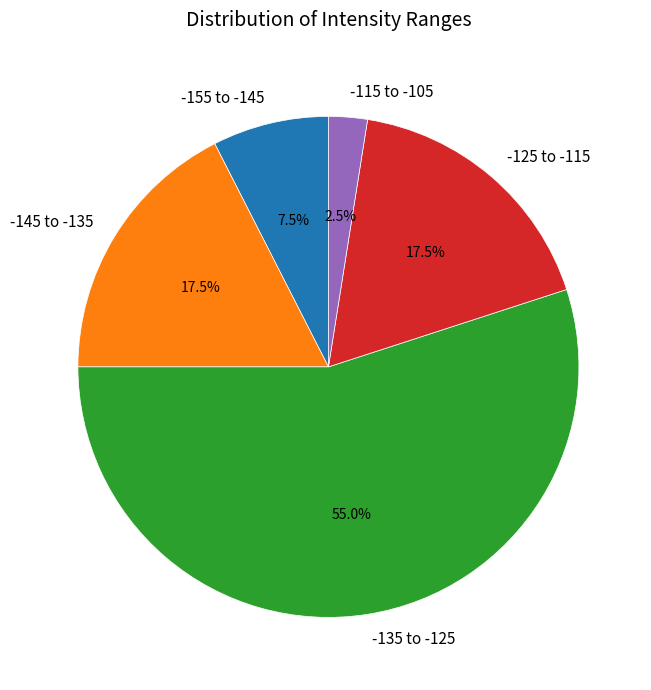

What is the total percentage of -145 to -135 and -135 to -125?

72.5%